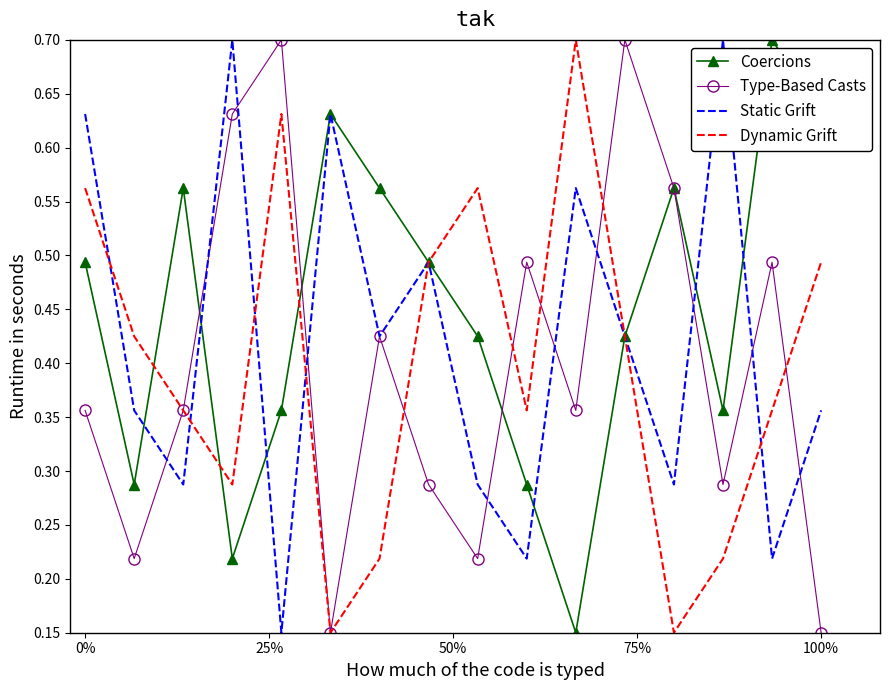

What is the maximum value shown in the chart?

0.7